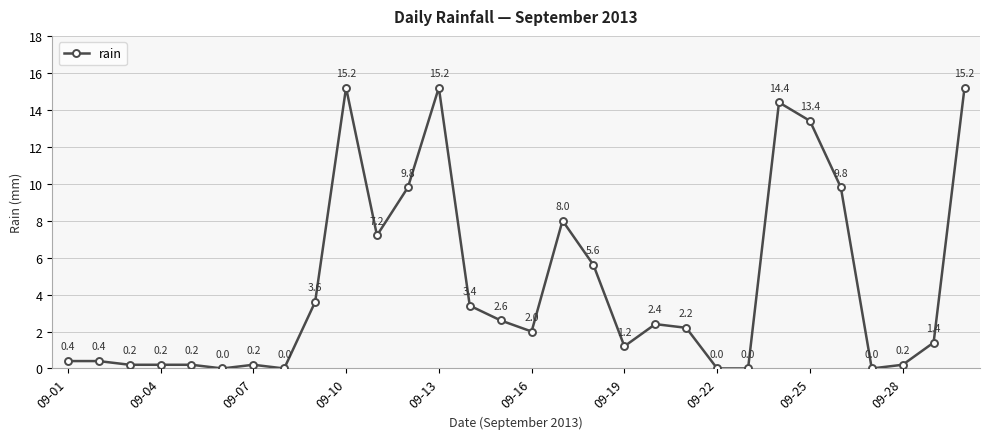

What is the difference between the maximum and second lowest values?

15.2